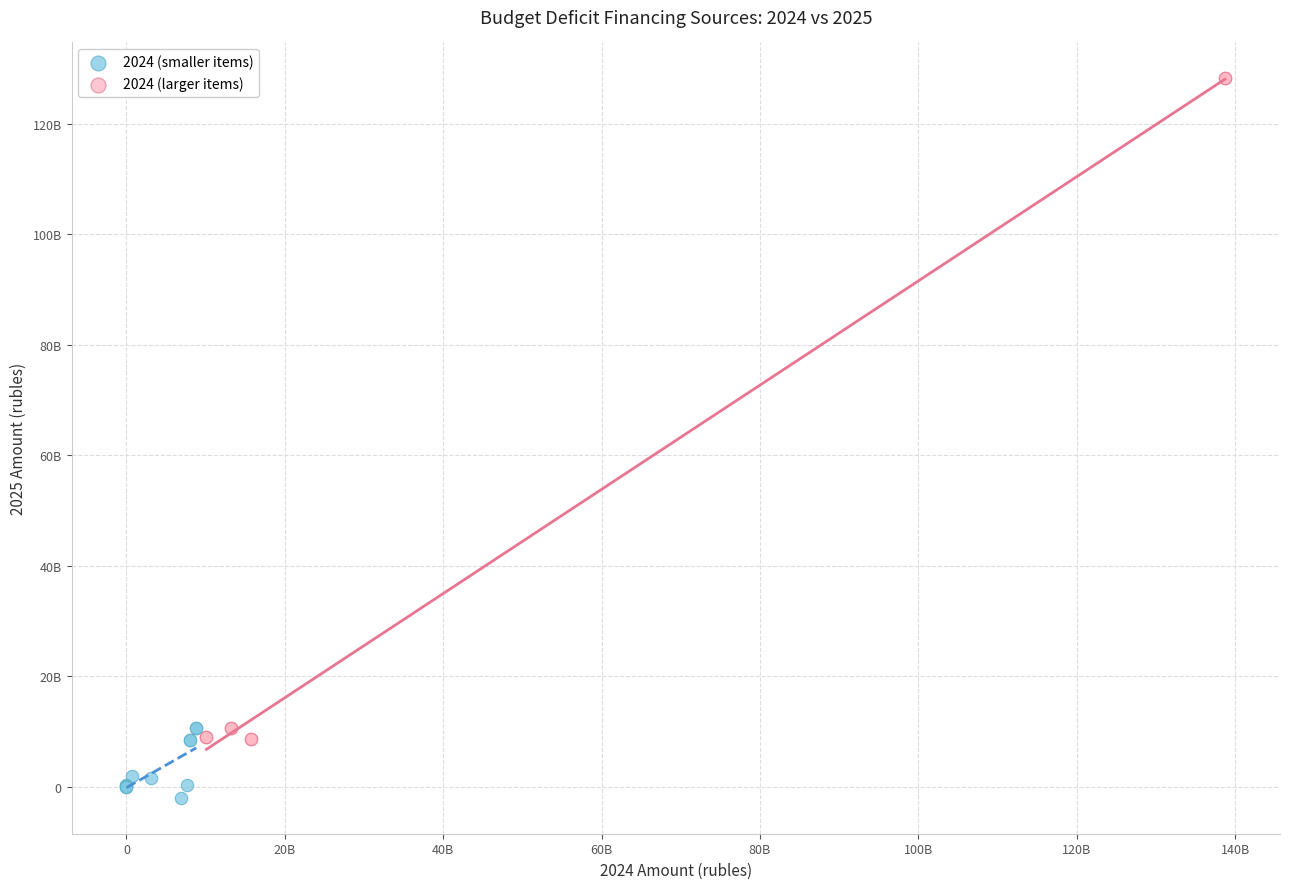

What are all the series names shown in the legend?

2024 (smaller items), 2024 (larger items)